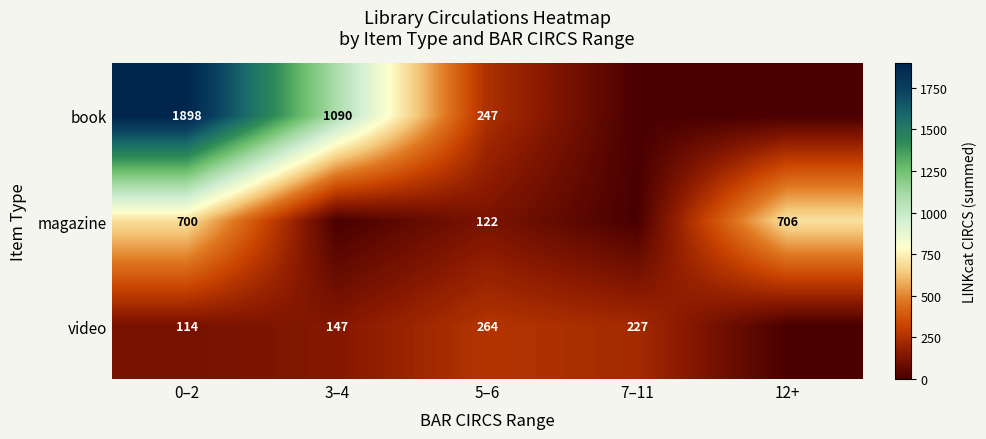

At 0–2, list the series in order from smallest to largest.

video, magazine, book